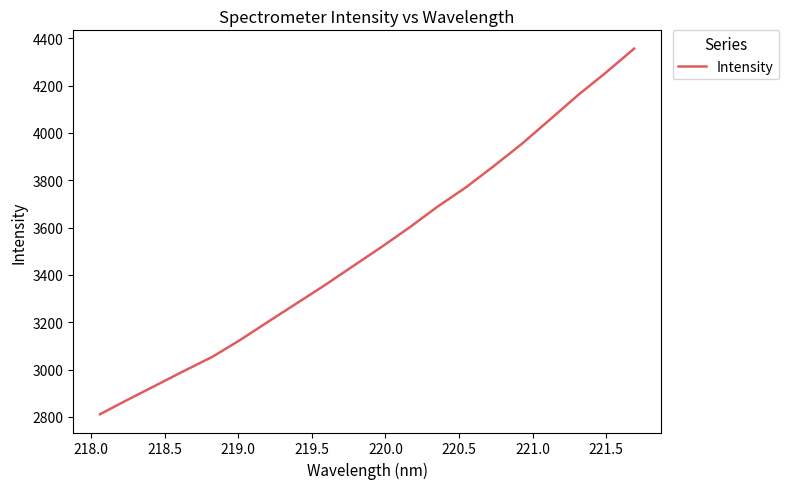

What is the difference between the maximum and minimum values?

1544.6